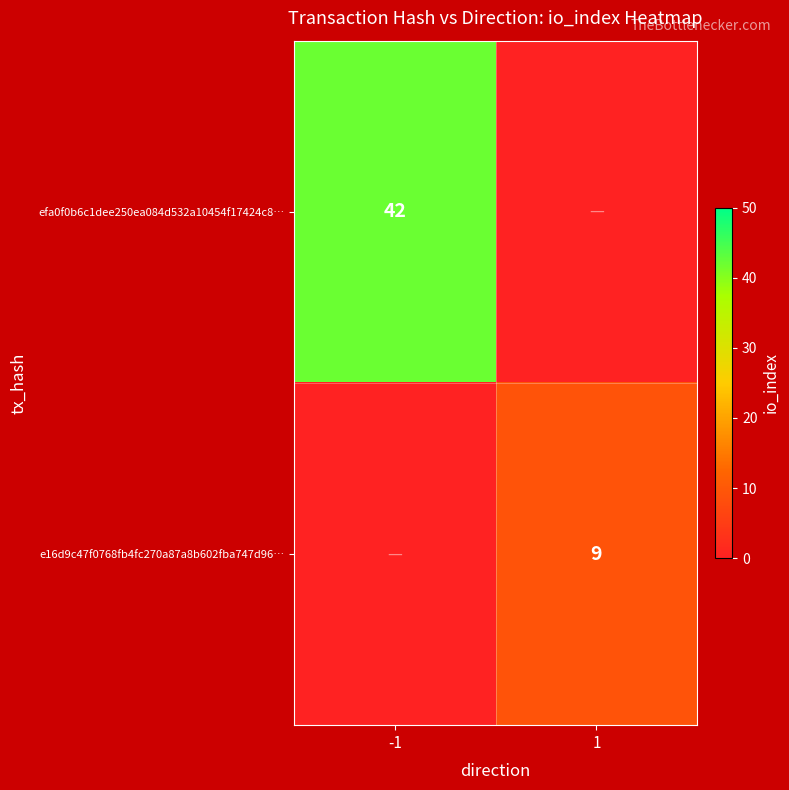

Between -1 and 1, which is larger?

-1